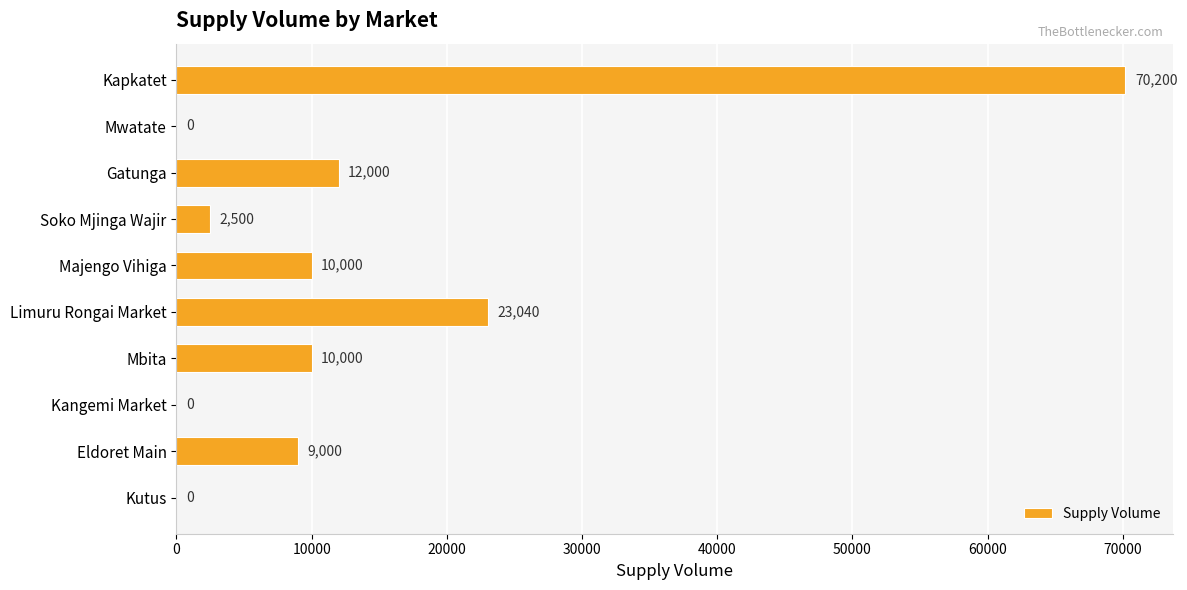

At which label is the value closest to 35100?

Limuru Rongai Market